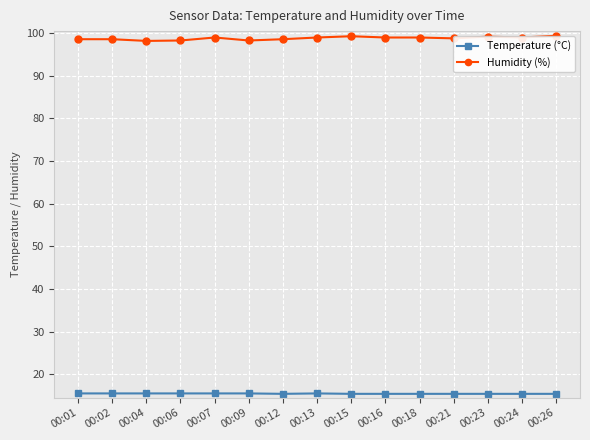

What is the value of the Temperature (°C) point at the 3rd from the left?

15.5